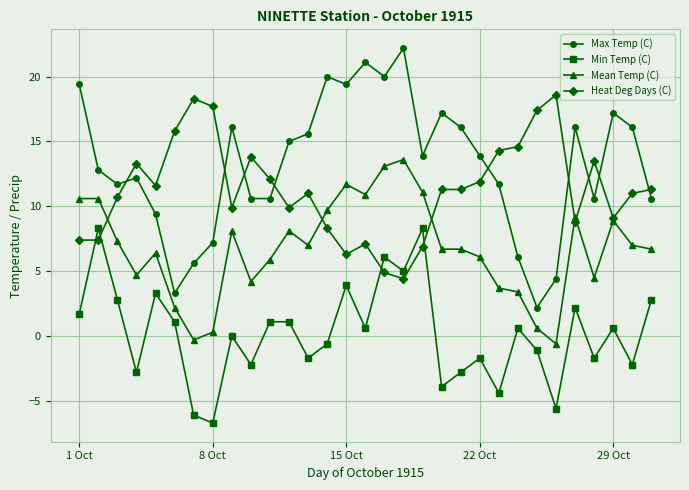

Reading left to right, what are all the values shown in this chart?

Max Temp (C): 19.4	12.8	11.7	12.2	9.4	3.3	5.6	7.2	16.1	10.6	10.6	15.0	15.6	20.0	19.4	21.1	20.0	22.2	13.9	17.2	16.1	13.9	11.7	6.1	2.2	4.4	16.1	10.6	17.2	16.1	10.6
Min Temp (C): 1.7	8.3	2.8	-2.8	3.3	1.1	-6.1	-6.7	0.0	-2.2	1.1	1.1	-1.7	-0.6	3.9	0.6	6.1	5.0	8.3	-3.9	-2.8	-1.7	-4.4	0.6	-1.1	-5.6	2.2	-1.7	0.6	-2.2	2.8
Mean Temp (C): 10.6	10.6	7.3	4.7	6.4	2.2	-0.3	0.3	8.1	4.2	5.9	8.1	7.0	9.7	11.7	10.9	13.1	13.6	11.1	6.7	6.7	6.1	3.7	3.4	0.6	-0.6	9.2	4.5	8.9	7.0	6.7
Heat Deg Days (C): 7.4	7.4	10.7	13.3	11.6	15.8	18.3	17.7	9.9	13.8	12.1	9.9	11.0	8.3	6.3	7.1	4.9	4.4	6.9	11.3	11.3	11.9	14.3	14.6	17.4	18.6	8.8	13.5	9.1	11.0	11.3